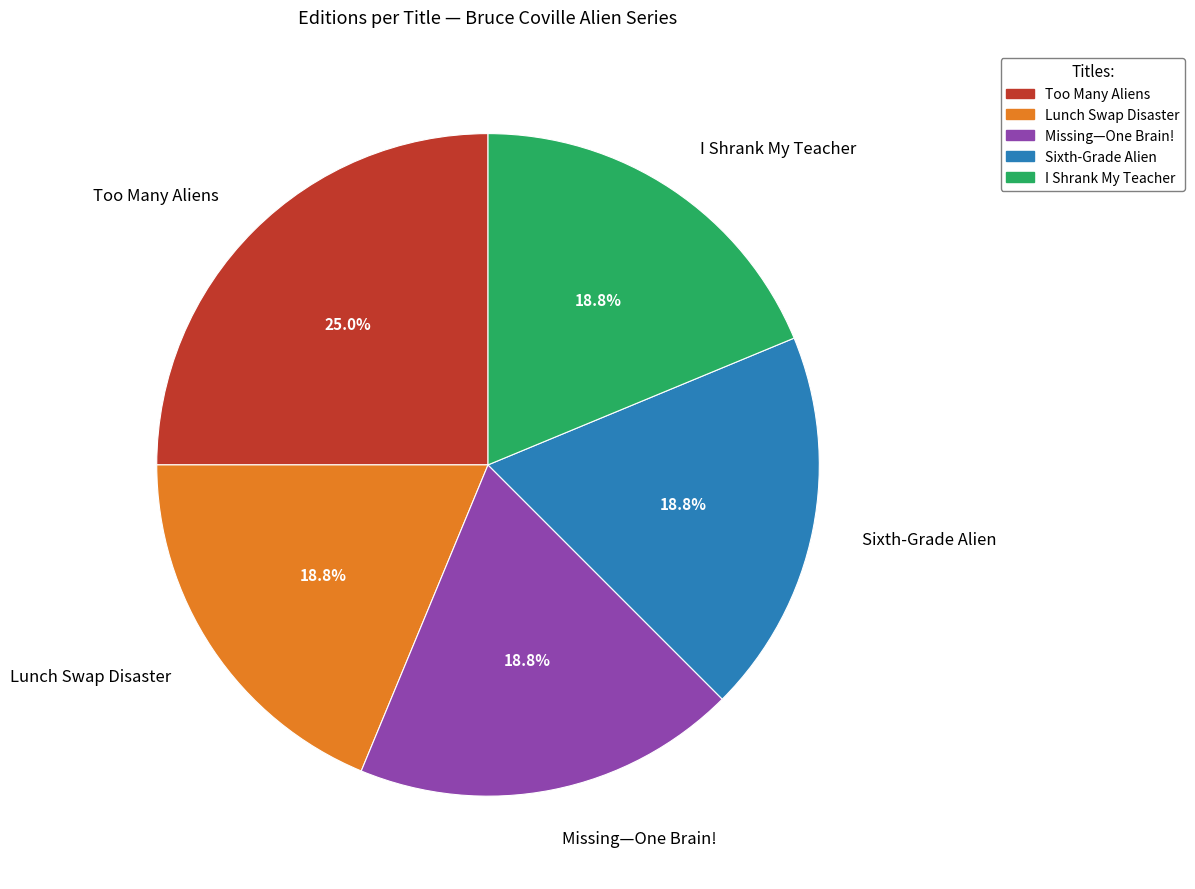

Combined, do Lunch Swap Disaster and I Shrank My Teacher account for over 50%?

No